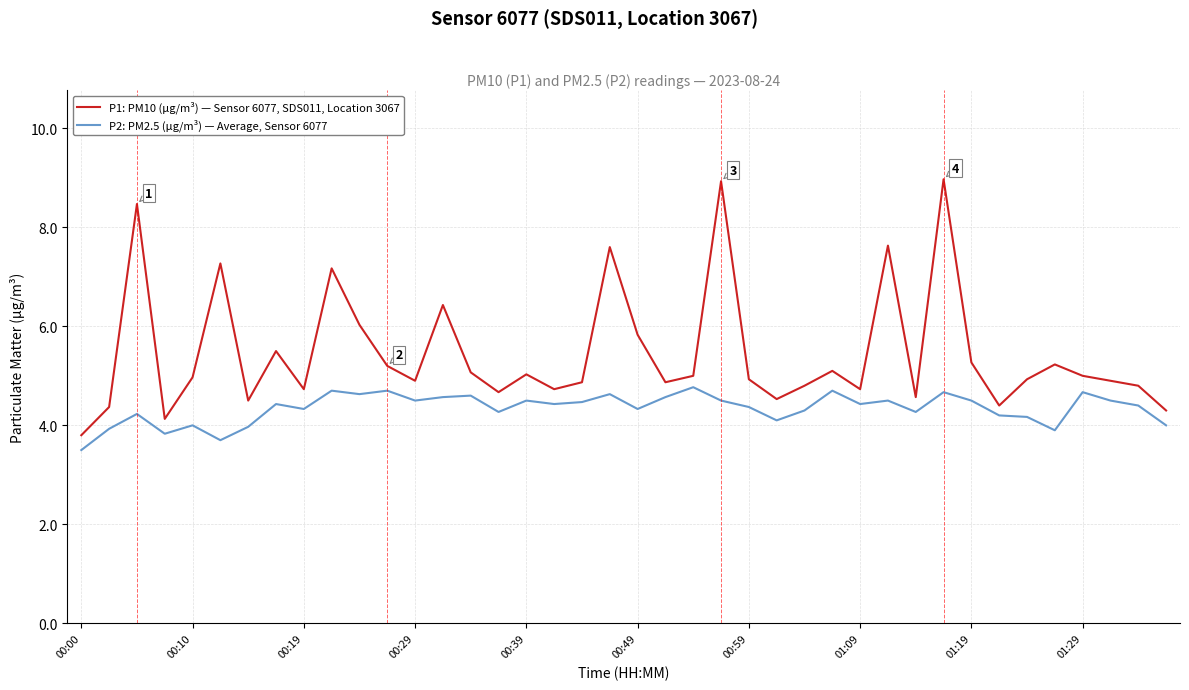

Which series has the largest range (max minus min)?

P1: PM10 (µg/m³) — Sensor 6077, SDS011, Location 3067